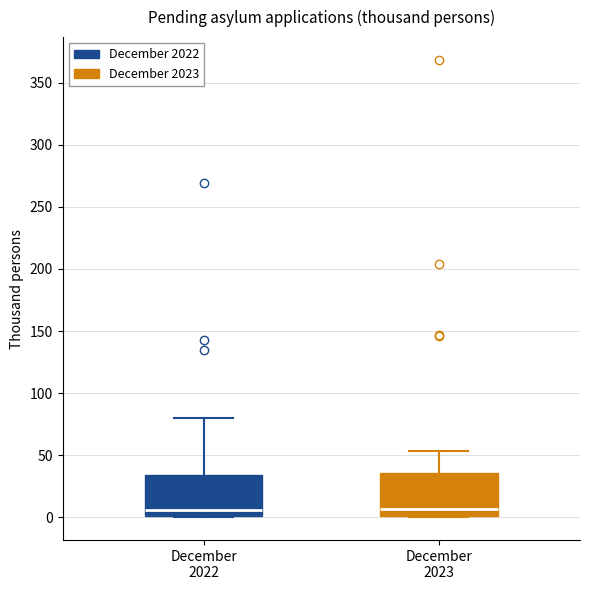

Reading left to right, transcribe this box plot: for each box, give where its median line is, the range the box spans, and where its two whiskers end, as read against the y-axis. The values are not printed on the chart, so give them approximately, as read against the axis.

December 2022: median 5, box 0 to 35, whiskers 0 to 80
December 2023: median 5, box 0 to 35, whiskers 0 to 55